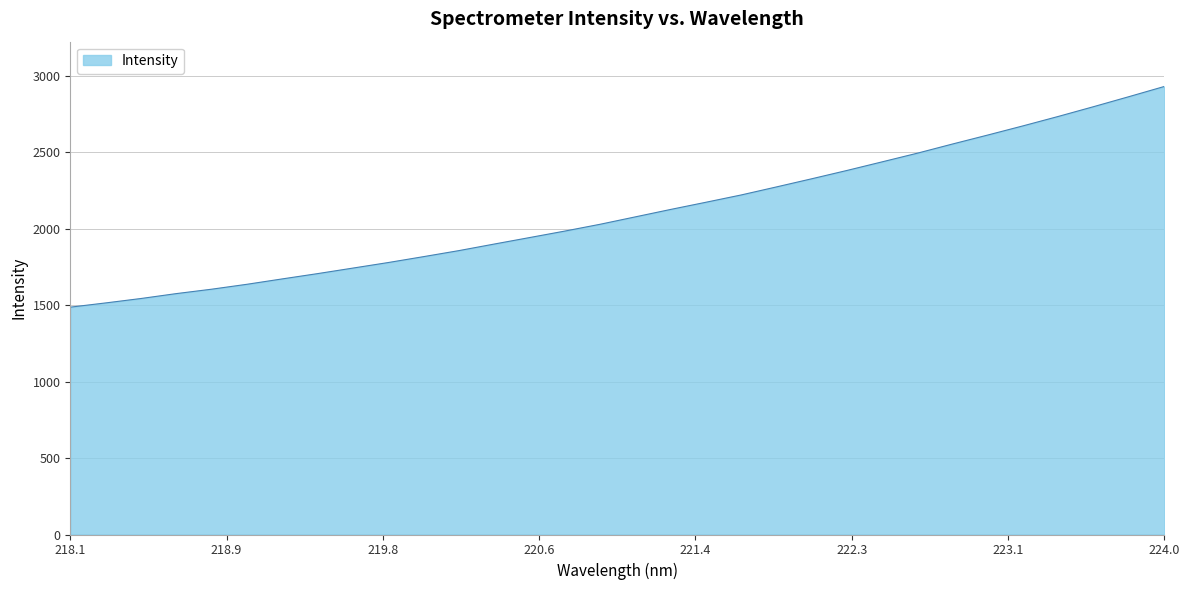

What is the sum of all values?

67444.8